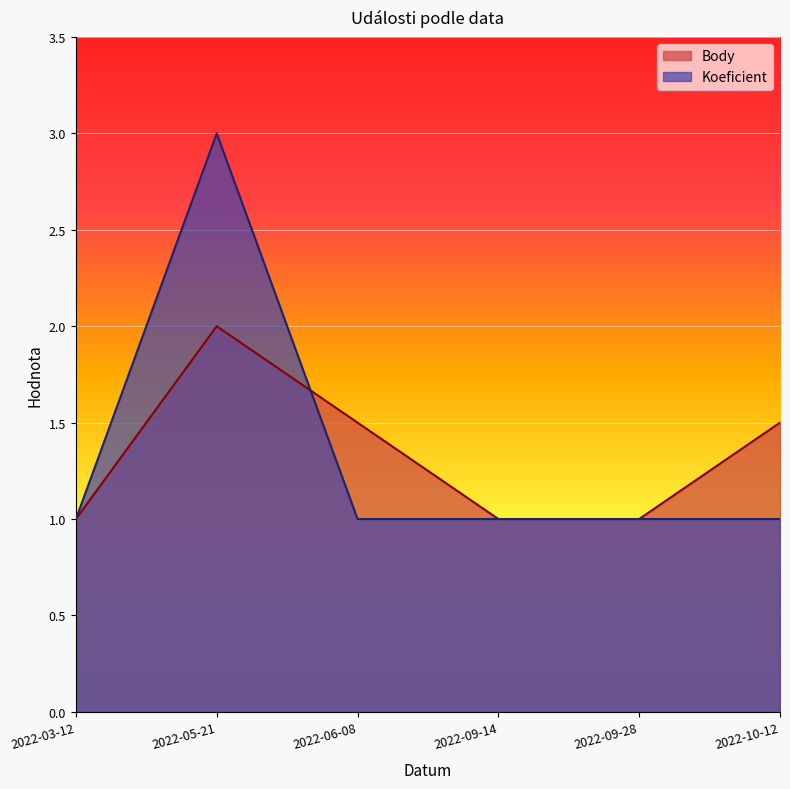

True or false: Koeficient has a value of 1.0 at 2022-06-08.

True